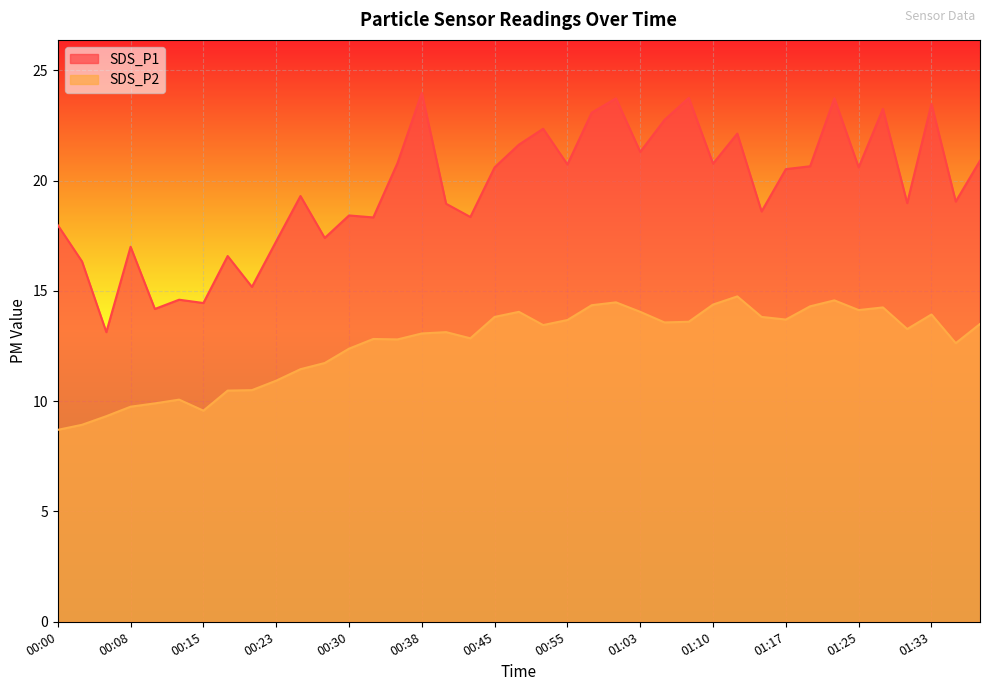

True or false: SDS_P1 and SDS_P2 intersect in this chart.

False